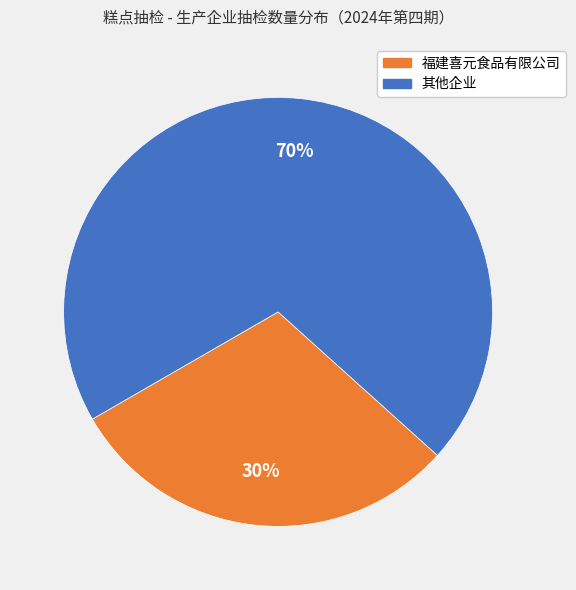

To the nearest percent, what is the average slice percentage?

50%